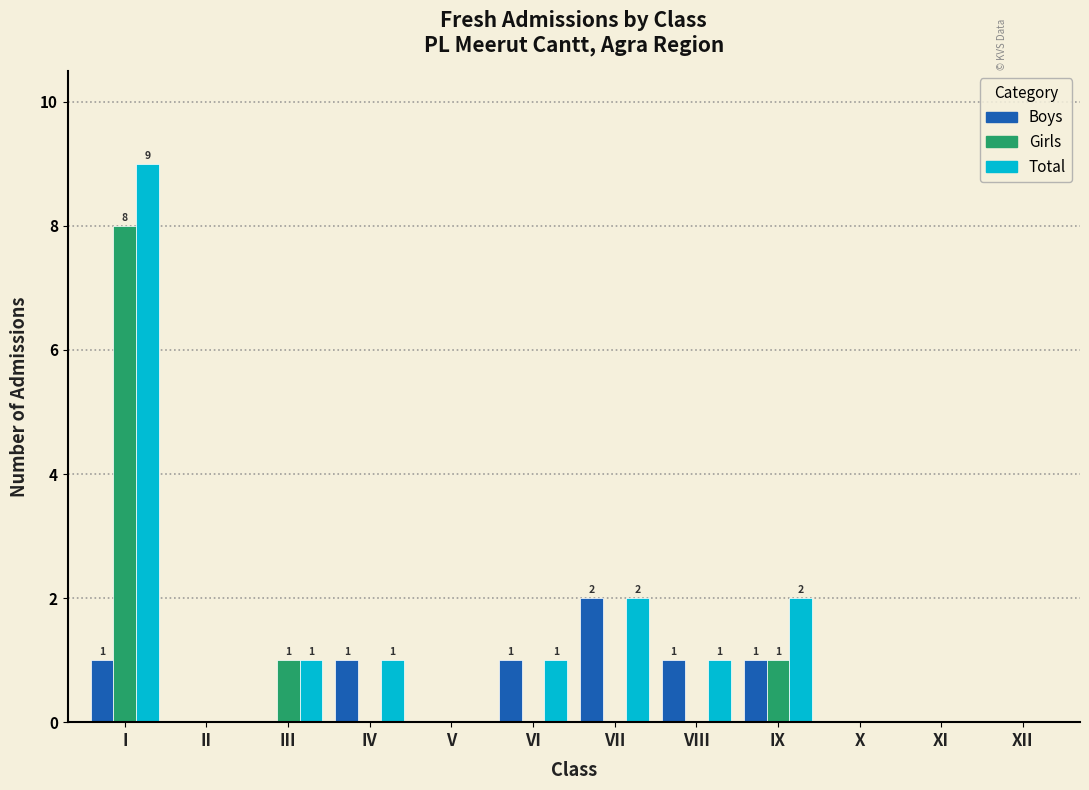

Which label corresponds to the largest value in the chart?

I